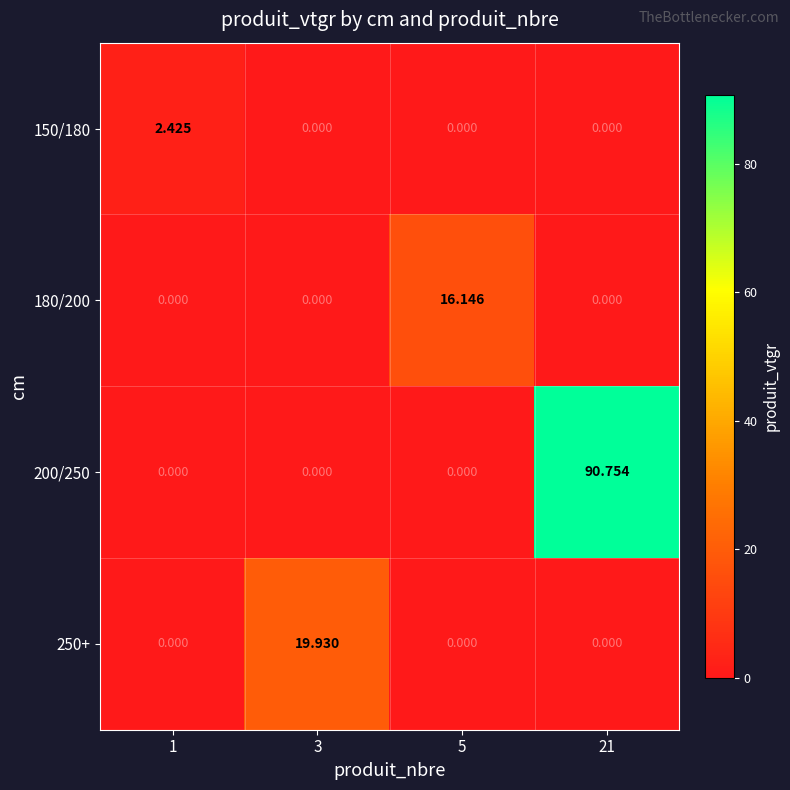

Is the value of 150/180 at 1 greater than the value of 180/200 at 21?

Yes